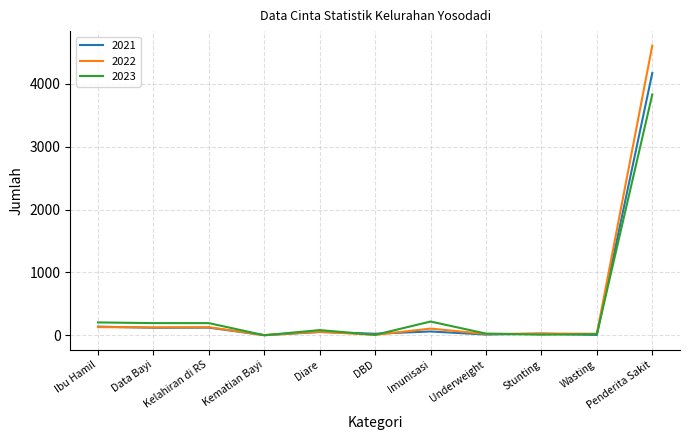

What is the total value across all series at DBD?

39